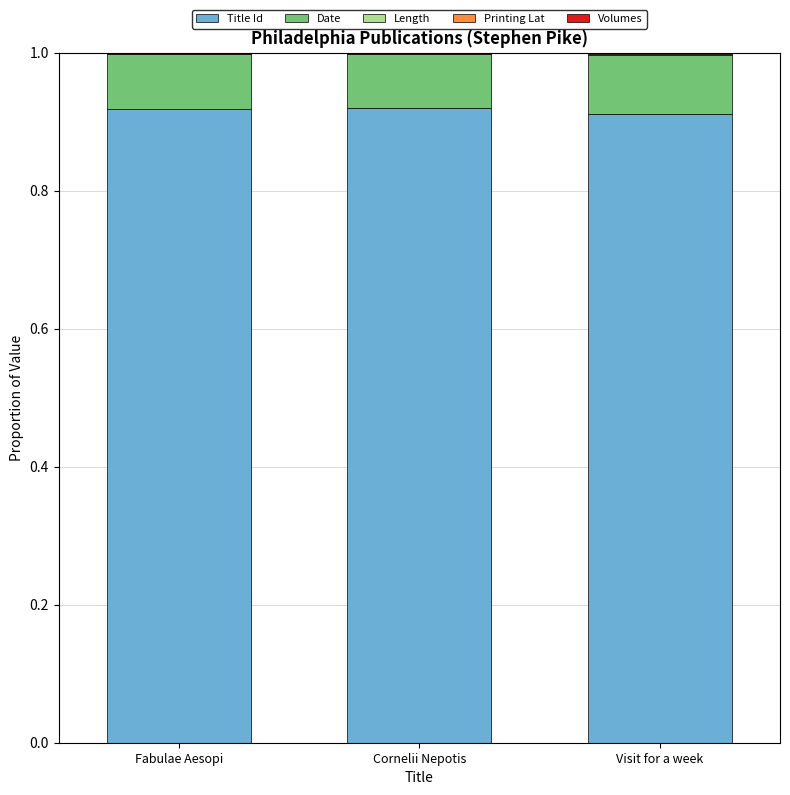

What is the average value of the Date series?

0.1